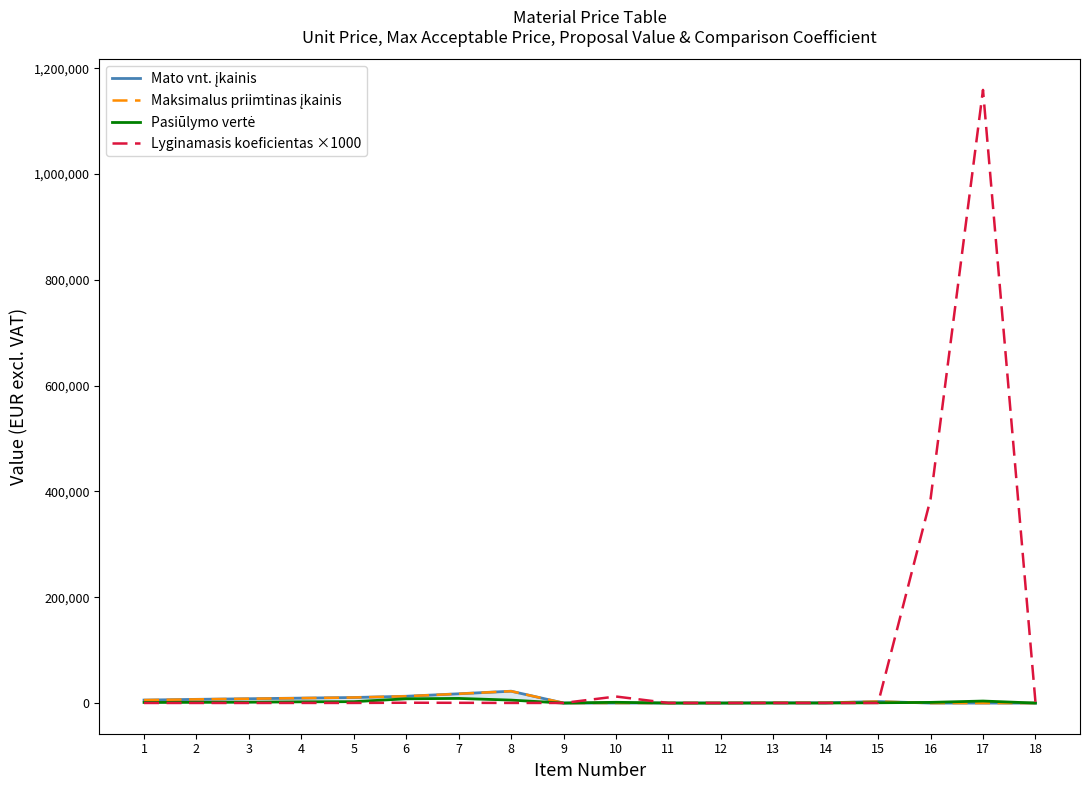

Rank the categories by Maksimalus priimtinas įkainis value from lowest to highest.

16, 17, 18, 9, 10, 11, 12, 13, 14, 15, 1, 2, 3, 4, 5, 6, 7, 8